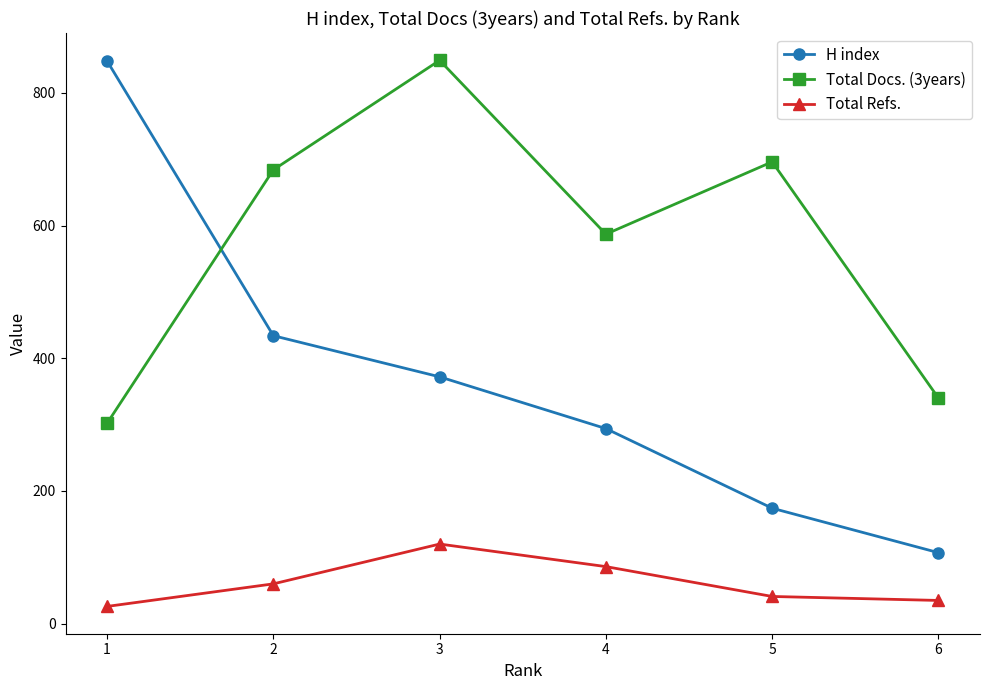

List the series in order of their overall mean, highest first.

Total Docs. (3years), H index, Total Refs.